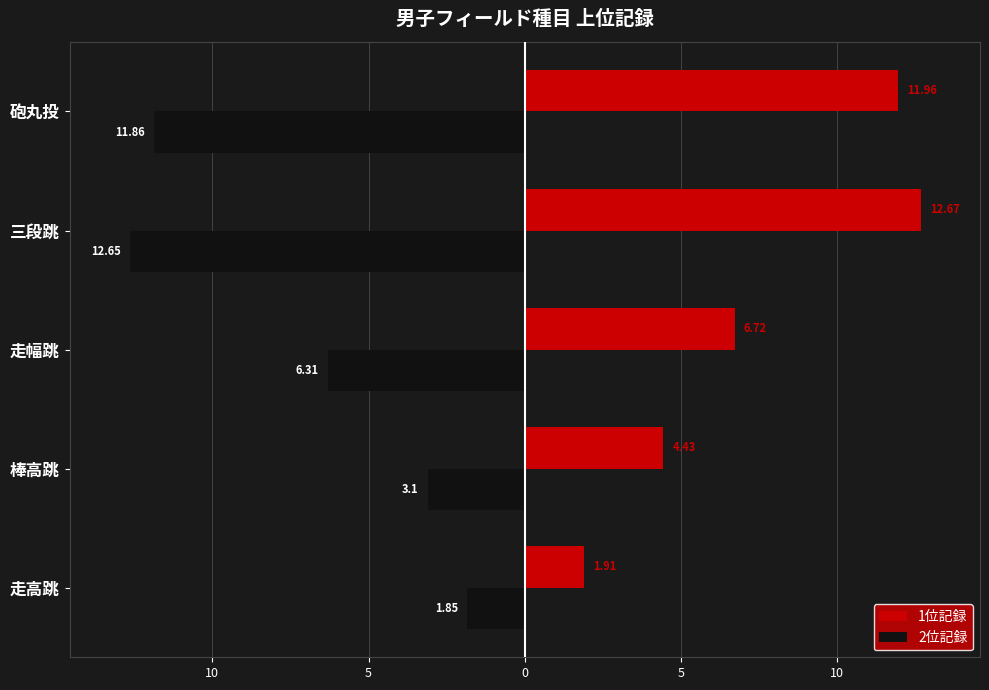

At how many categories does at least one series exceed 6?

3